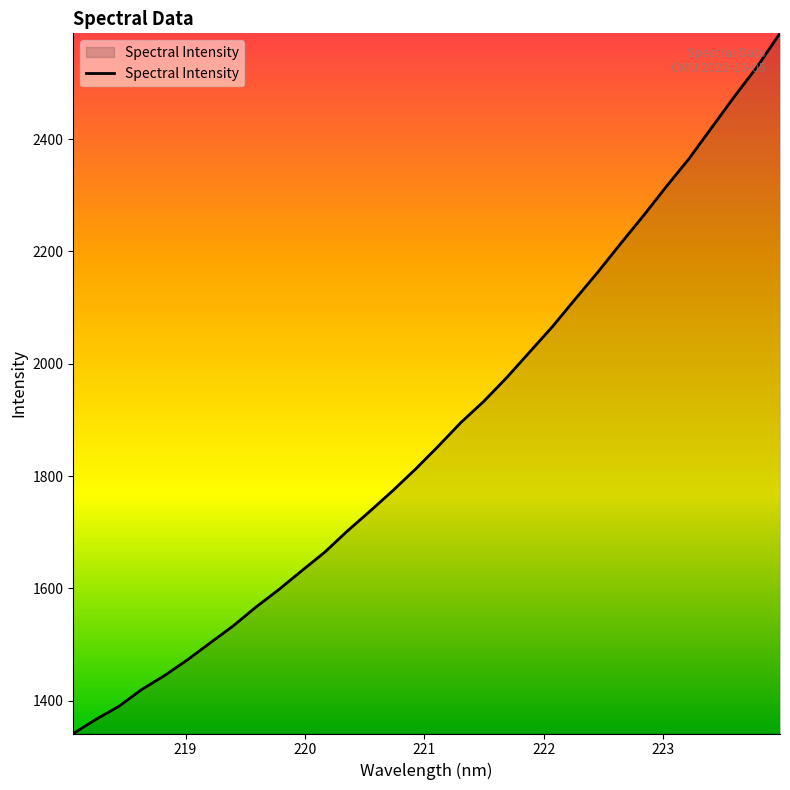

What is the difference between the maximum and minimum values?

1246.7